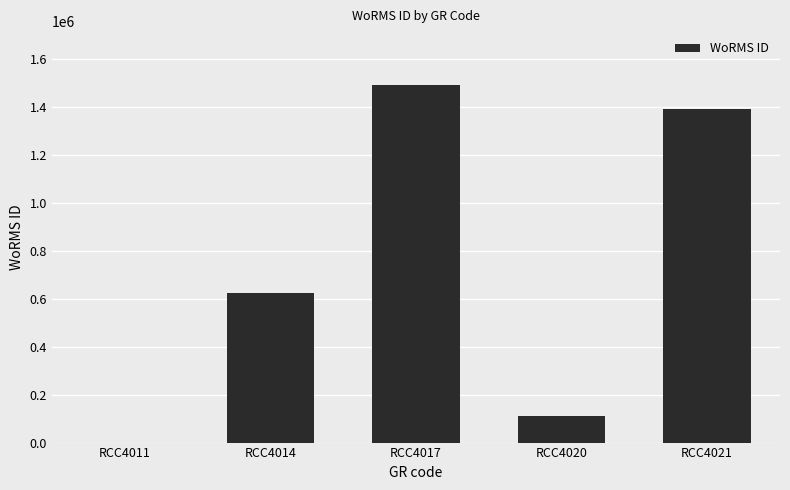

Where is the data nearest to the value 745938?

RCC4014